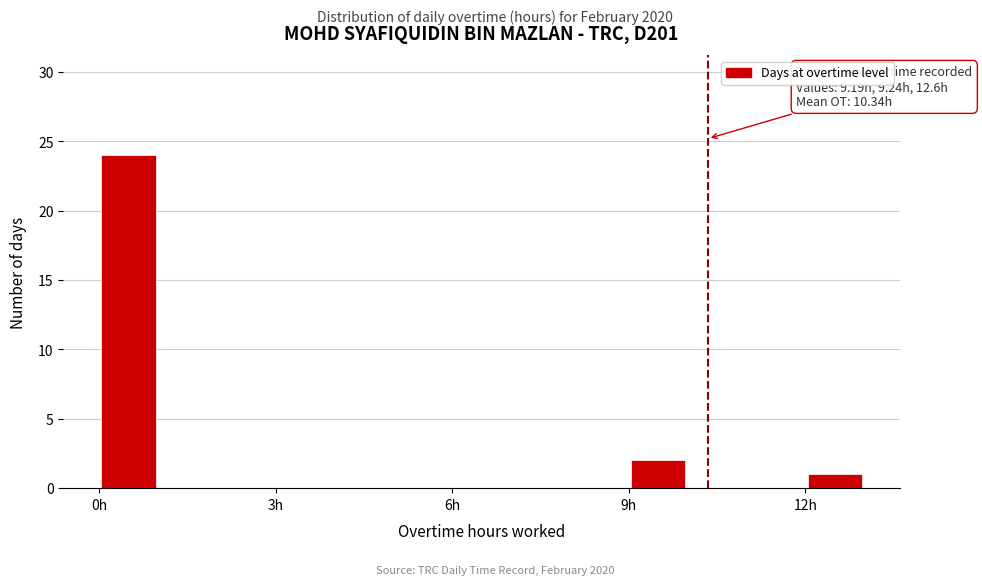

Read against the x-axis, roughly where is the centre of the tallest bar?

0.5